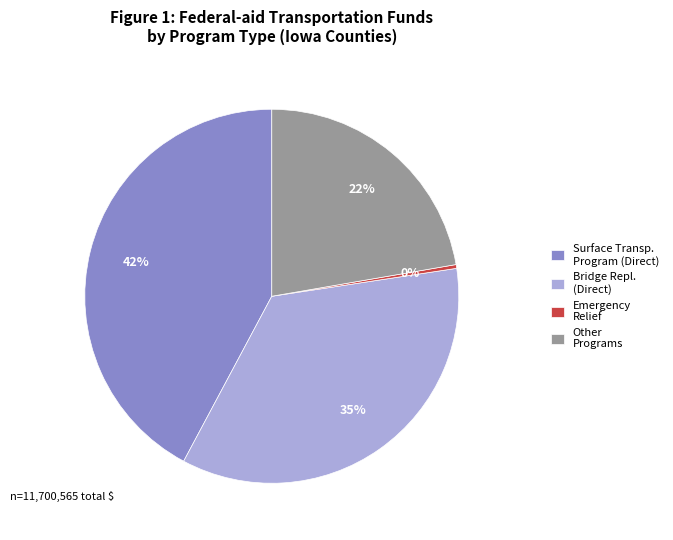

Do Surface Transp. Program (Direct) and Bridge Repl. (Direct) together represent more than half of the pie?

Yes